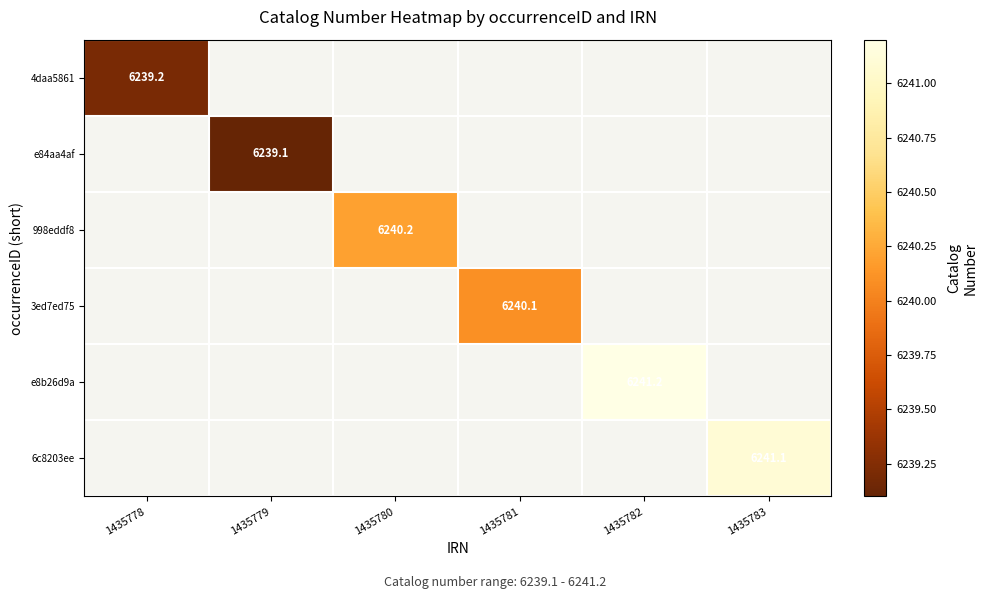

The value of 4daa5861 at 1435778 is 3129.4. True or false?

False